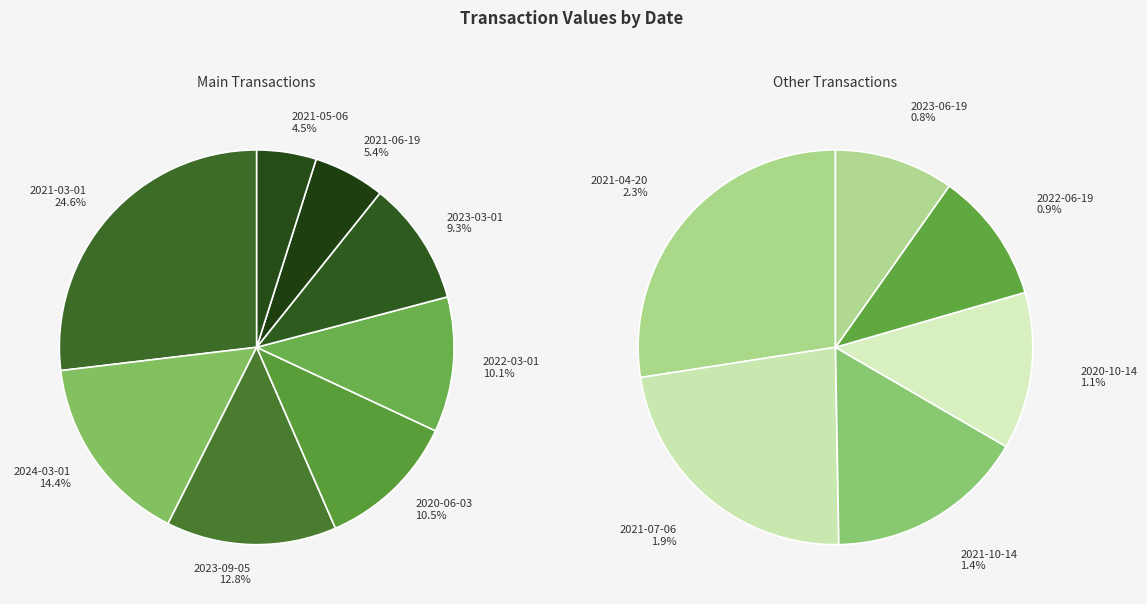

Does 2023-06-19 account for over 50% of the chart?

No